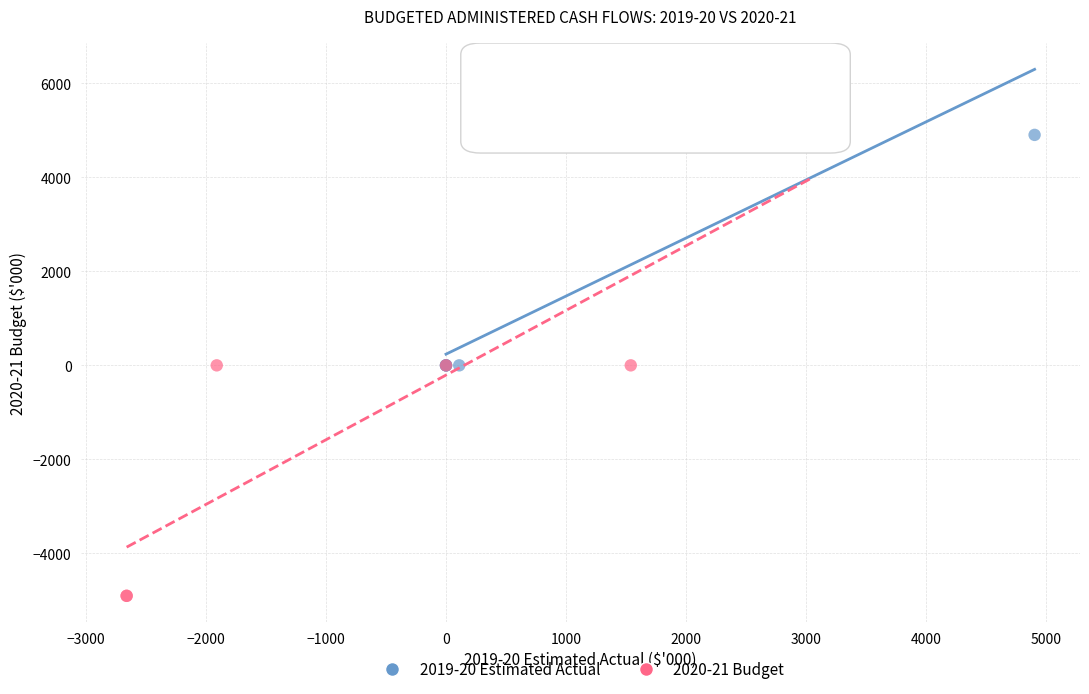

Which series has the largest Y range (max minus min)?

2020-21 Budget